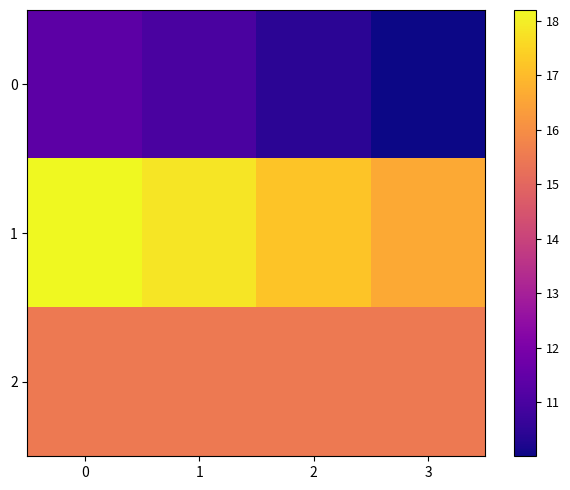

Reading left to right, what are all the values shown in this chart?

0: 0=11.4	1=11.0	2=10.4	3=10.0
1: 0=18.2	1=17.8	2=17.2	3=16.6
2: 0=15.5	1=15.5	2=15.5	3=15.5